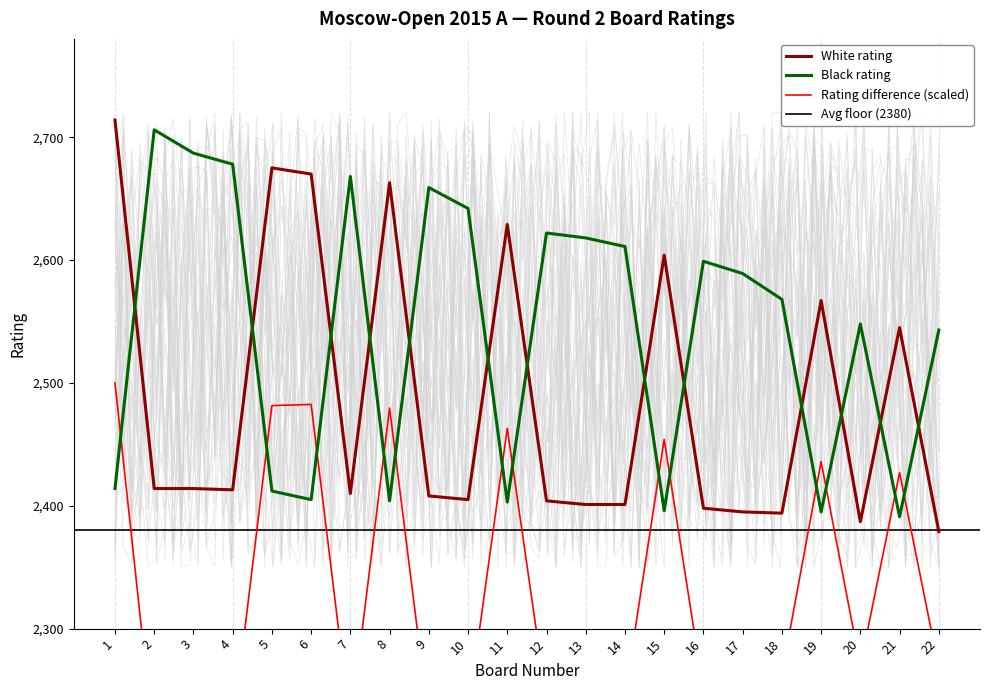

What is the sum of all White rating values?

54690